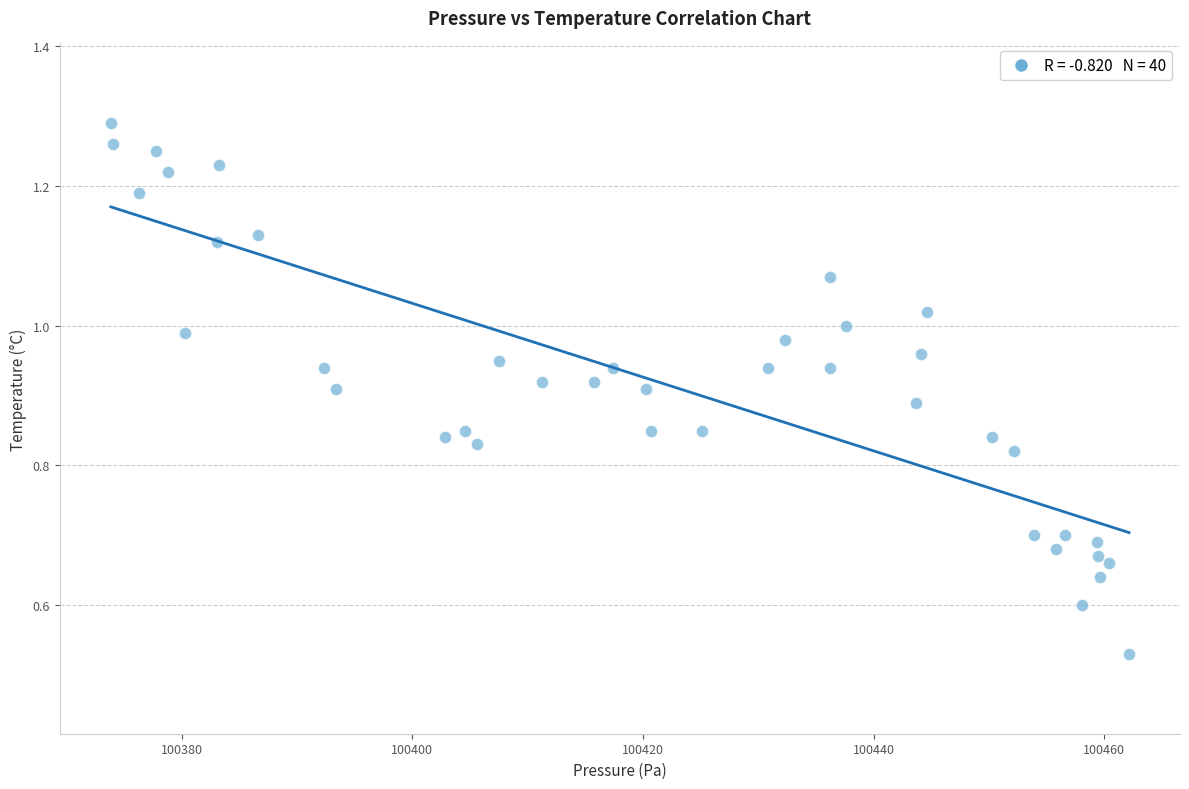

What is the range of X values (max minus min)?

88.3